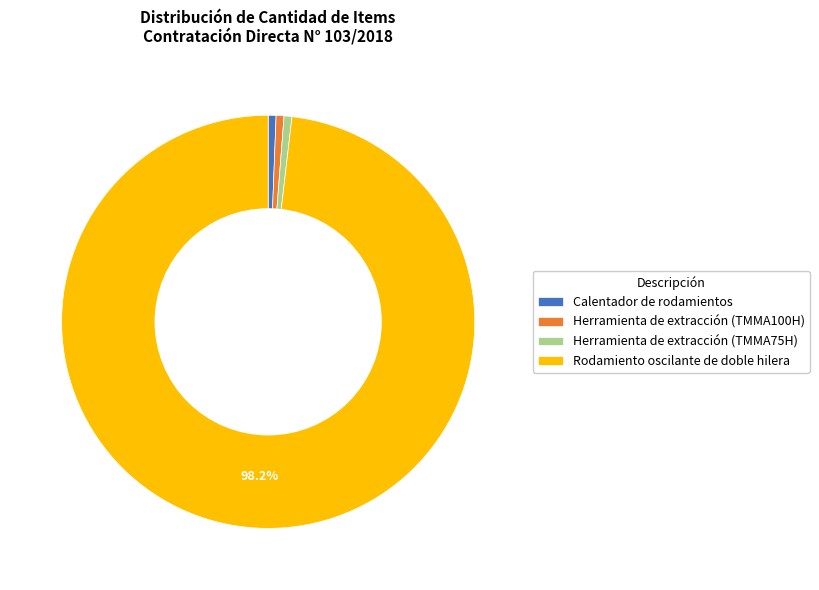

To the nearest percent, what is the combined percentage of Herramienta de extracción (TMMA100H) and Rodamiento oscilante de doble hilera?

99%